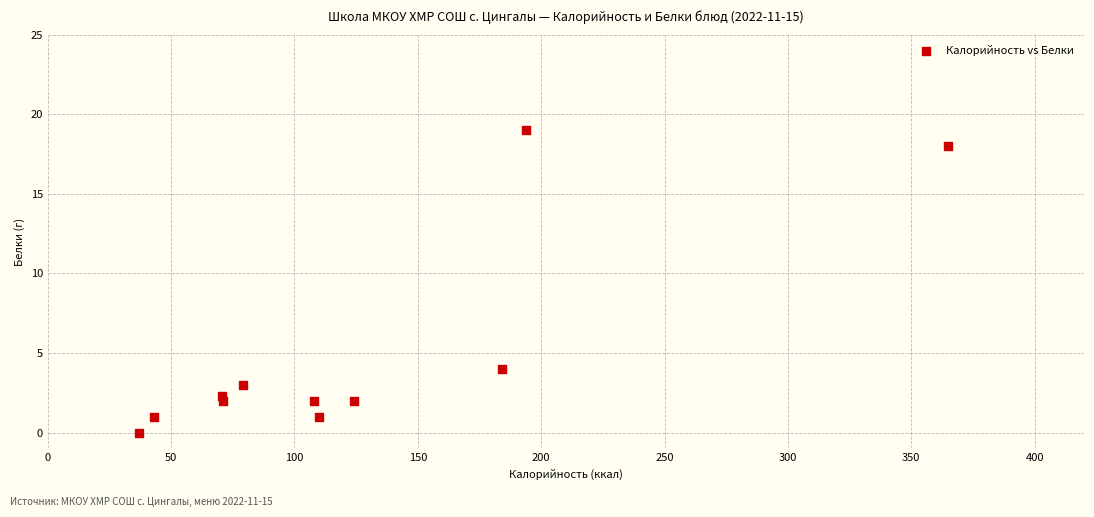

What Y value in the scatter plot is closest to 9?

4.0